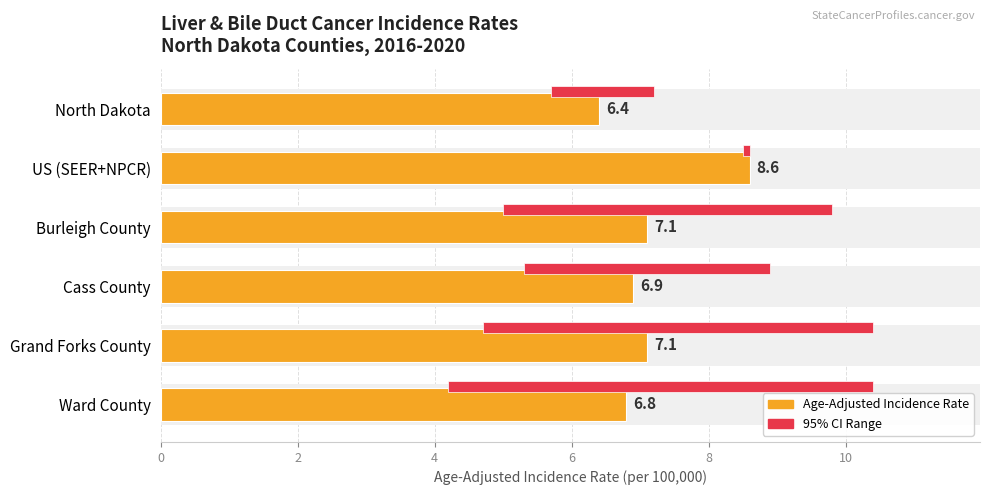

Which series has the largest total across all categories?

Age-Adjusted Incidence Rate